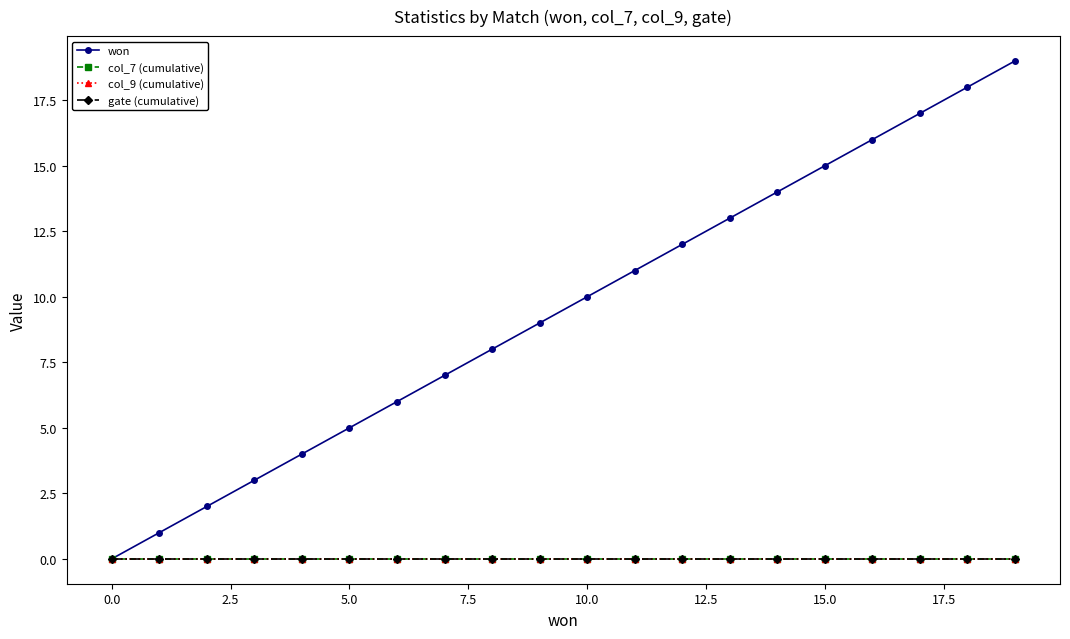

Reading left to right, list all the values displayed in this chart.

won: 0	1	2	3	4	5	6	7	8	9	10	11	12	13	14	15	16	17	18	19
col_7 (cumulative): 0	0	0	0	0	0	0	0	0	0	0	0	0	0	0	0	0	0	0	0
col_9 (cumulative): 0	0	0	0	0	0	0	0	0	0	0	0	0	0	0	0	0	0	0	0
gate (cumulative): 0	0	0	0	0	0	0	0	0	0	0	0	0	0	0	0	0	0	0	0